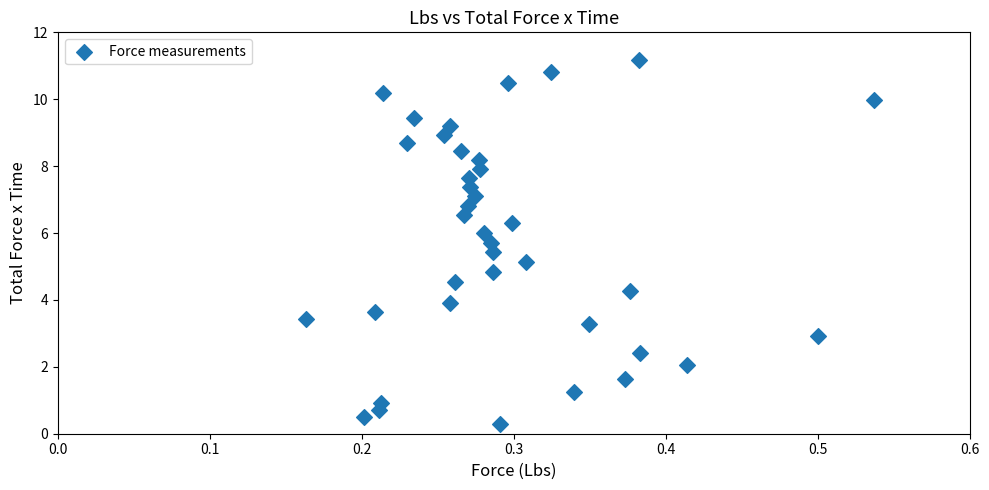

What is the range of X values (max minus min)?

0.4